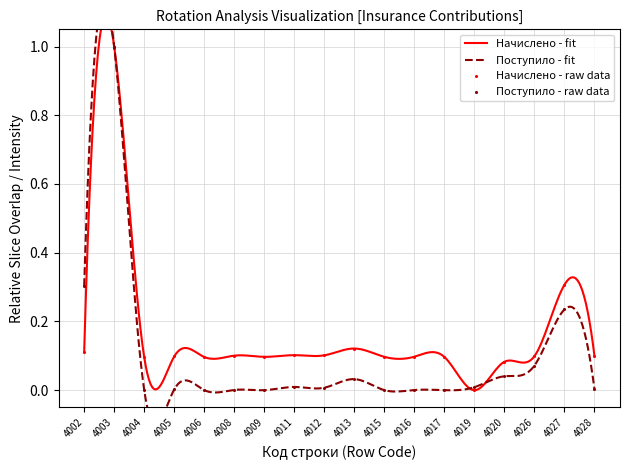

Is the value of Поступило (тыс. руб.) at 4003 greater than the value of Начислено (тыс. руб.) at 4028?

Yes